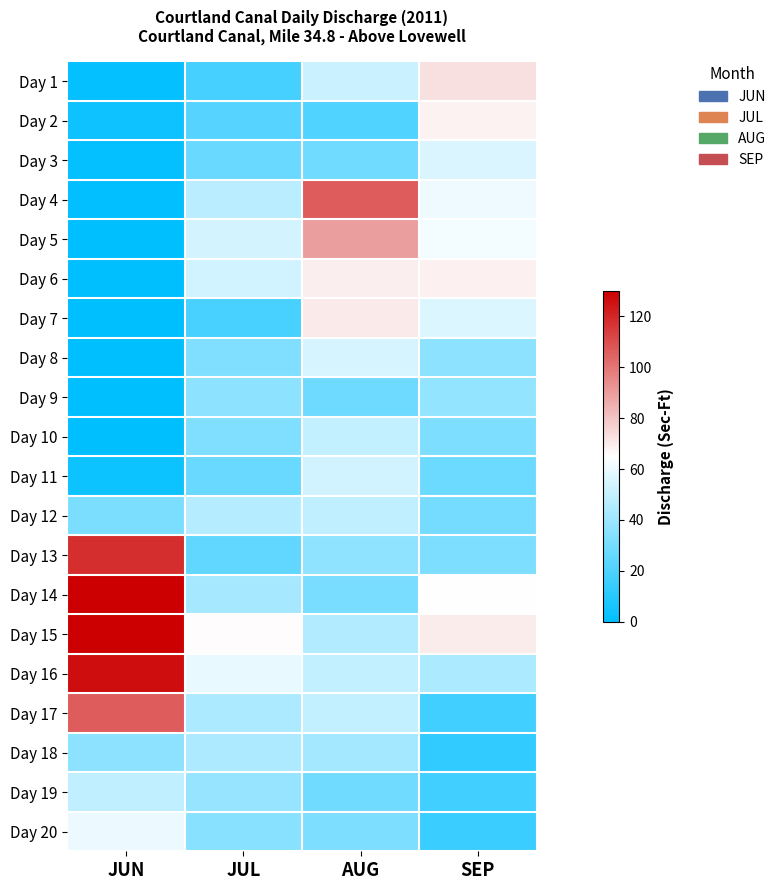

How many categories are shown in the chart?

4